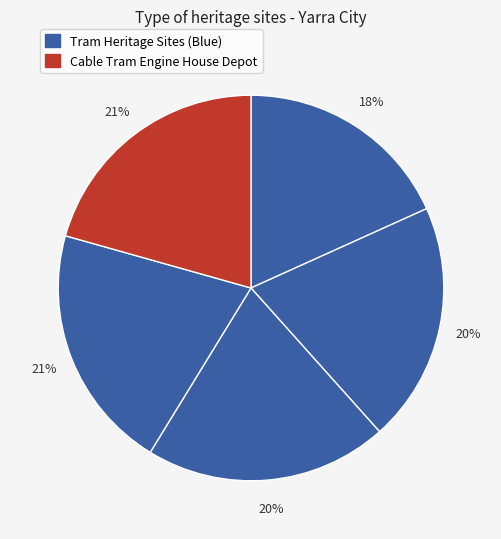

How many segments does this pie chart have?

5